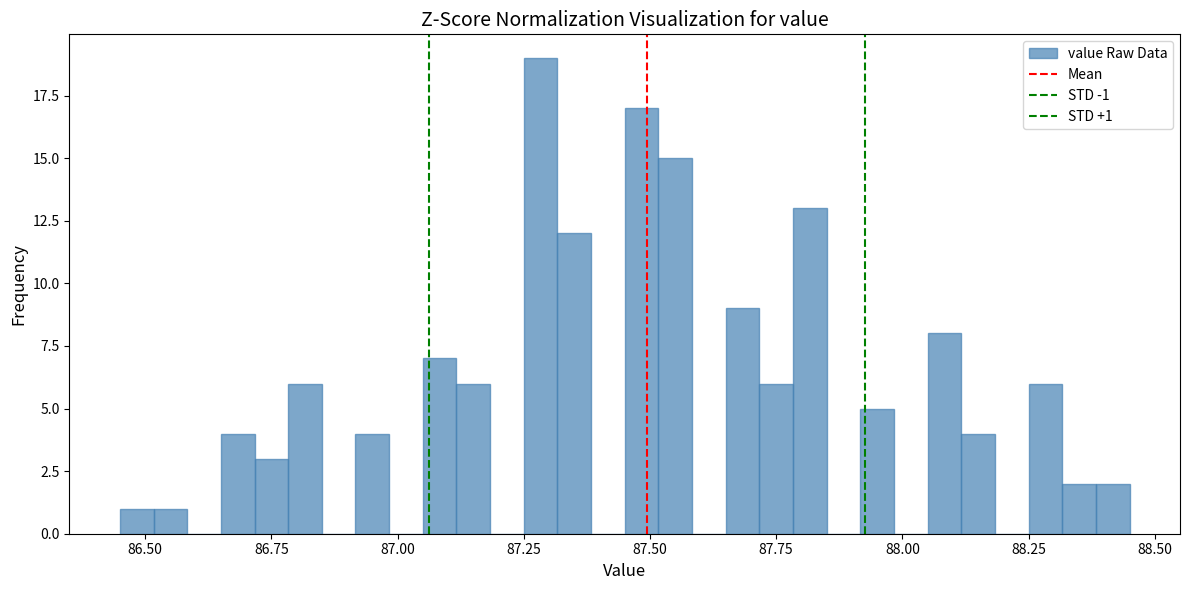

Read against the x-axis, roughly where is the centre of the tallest bar?

87.30